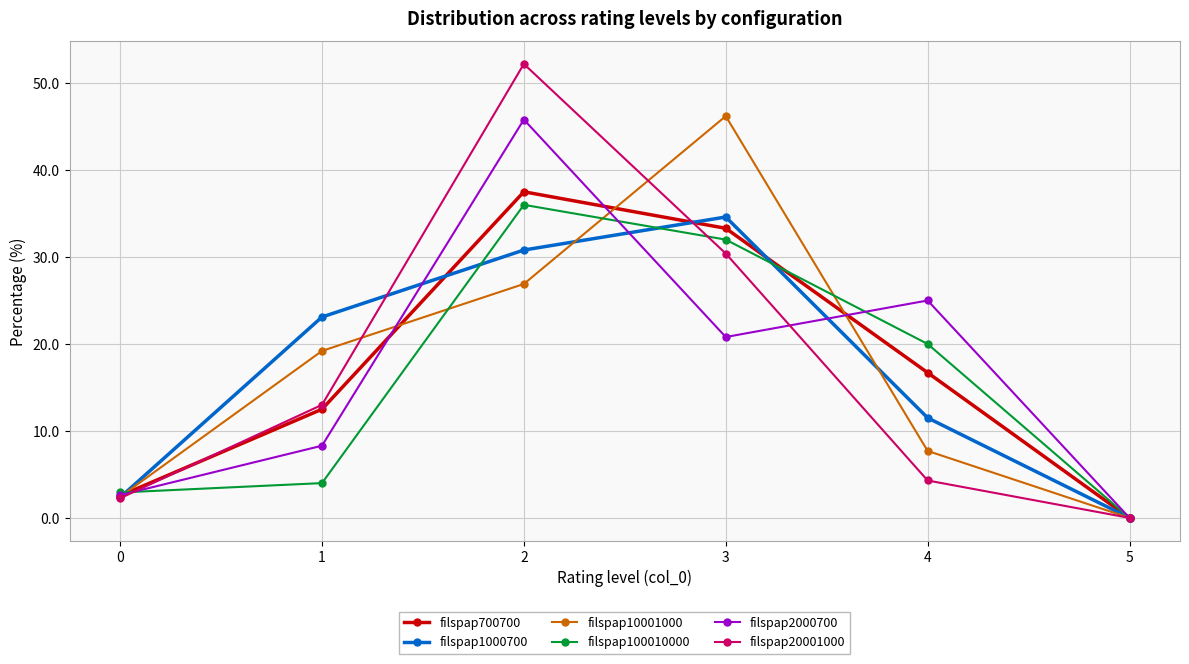

Between 2 and 5, which series saw the biggest shift?

filspap20001000